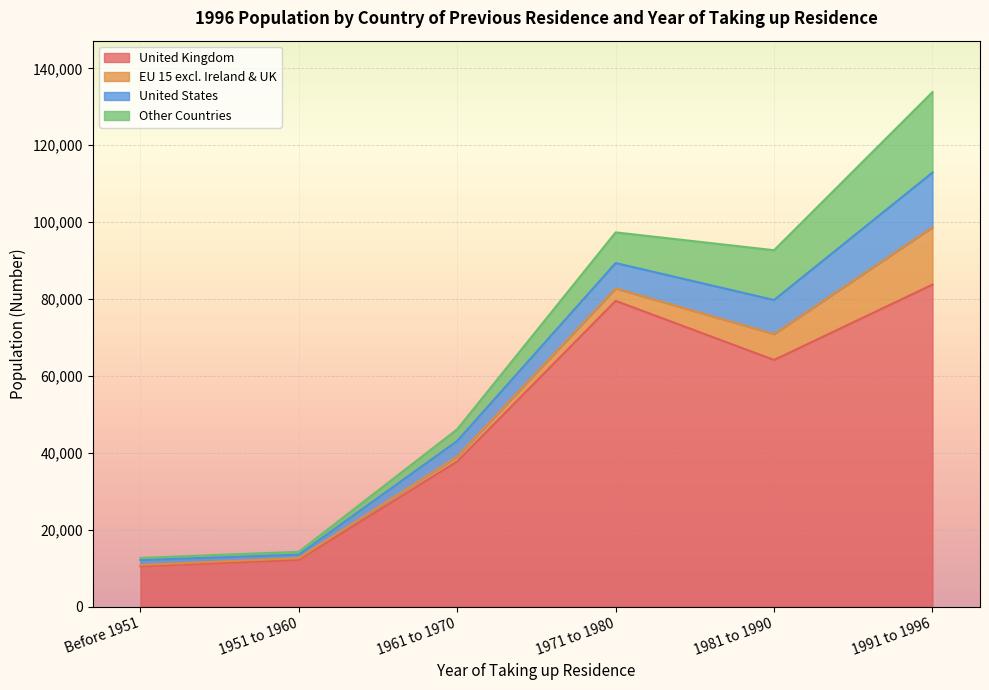

Read the United Kingdom value at 1991 to 1996, to the nearest 10.

83760